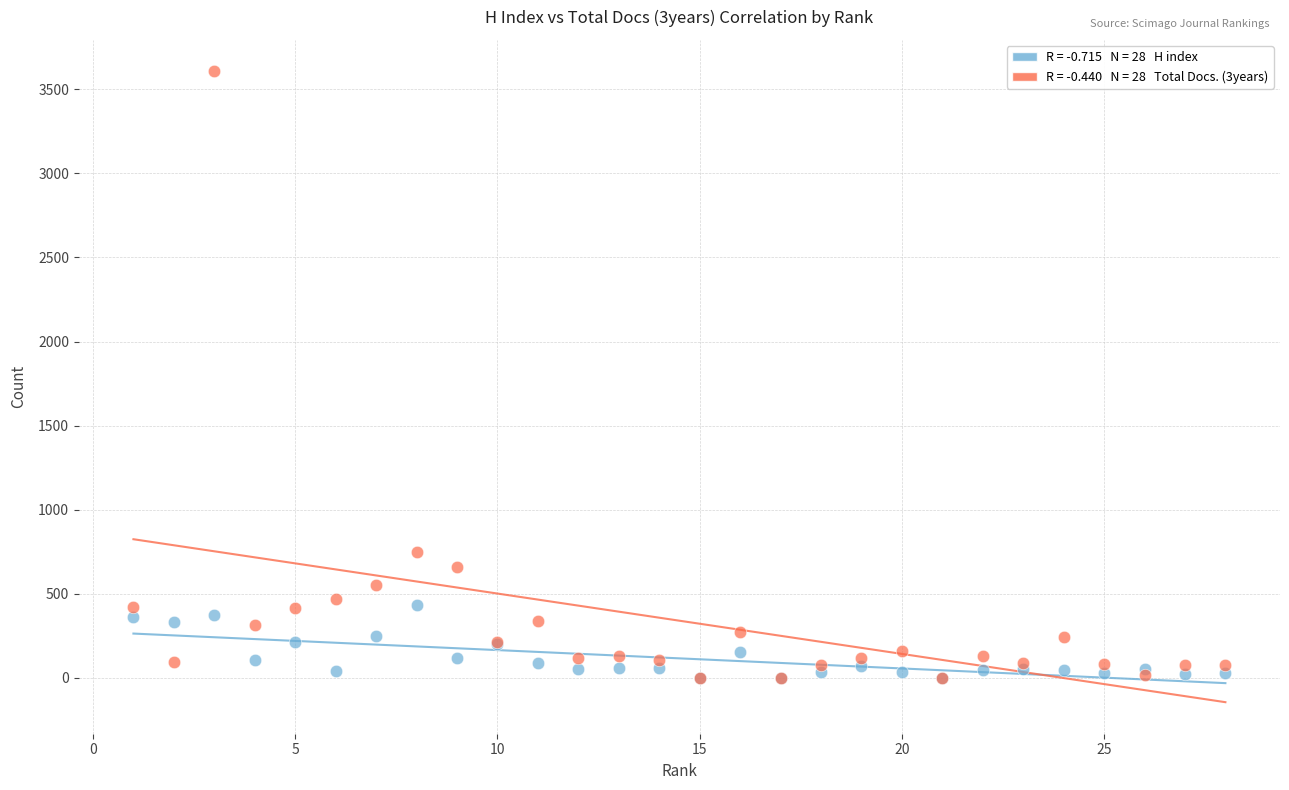

Across all series, what Y value is closest to 1803?

747